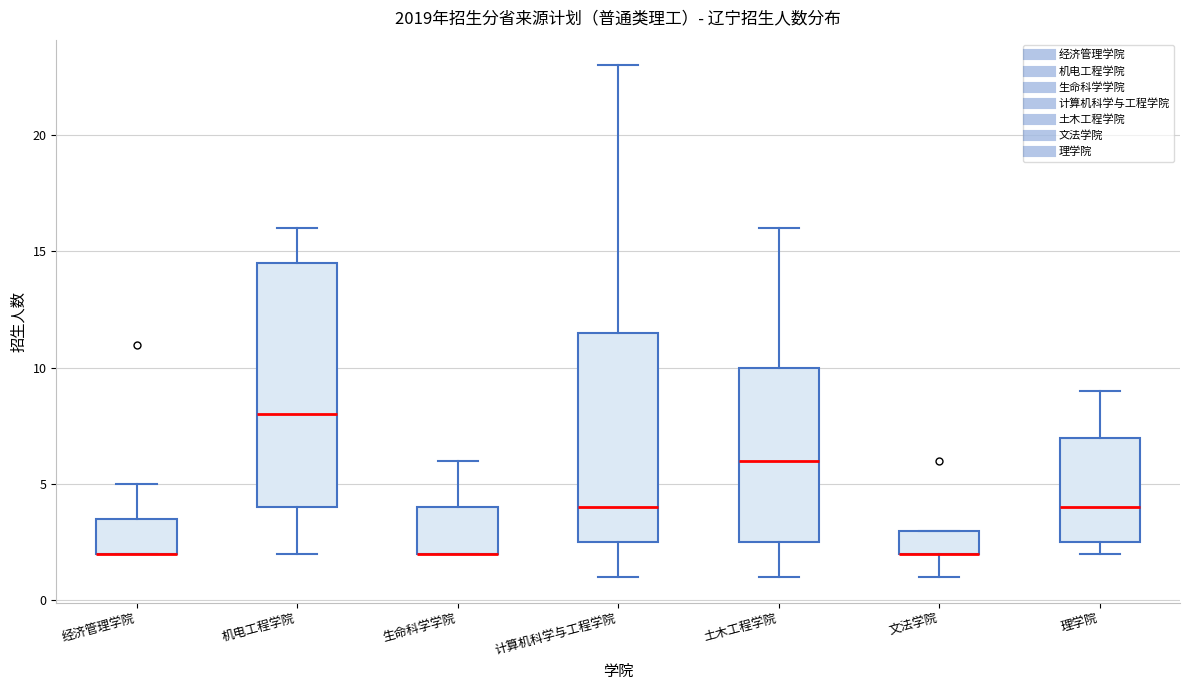

Reading left to right, read every box against the y-axis: the position of its median line, the range the box covers, and the ends of its whiskers. The values are not printed on the chart, so give them approximately, as read against the axis.

经济管理学院: median 2.0 (drawn on the box's lower edge), box 2.0 to 3.5, whiskers 2.0 to 5.0
机电工程学院: median 8.0, box 4.0 to 14.5, whiskers 2.0 to 16.0
生命科学学院: median 2.0 (drawn on the box's lower edge), box 2.0 to 4.0, whiskers 2.0 to 6.0
计算机科学与工程学院: median 4.0, box 2.5 to 11.5, whiskers 1.0 to 23.0
土木工程学院: median 6.0, box 2.5 to 10.0, whiskers 1.0 to 16.0
文法学院: median 2.0 (drawn on the box's lower edge), box 2.0 to 3.0, whiskers 1.0 to 3.0
理学院: median 4.0, box 2.5 to 7.0, whiskers 2.0 to 9.0